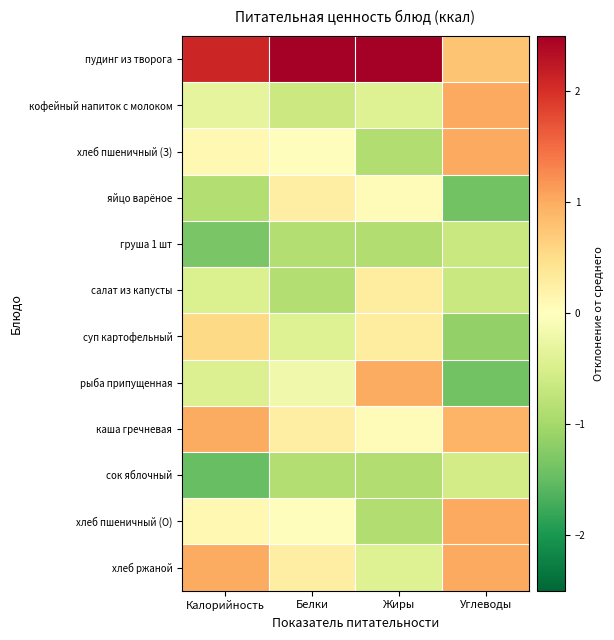

Between Калорийность and Жиры, which series saw the biggest shift?

рыба припущенная